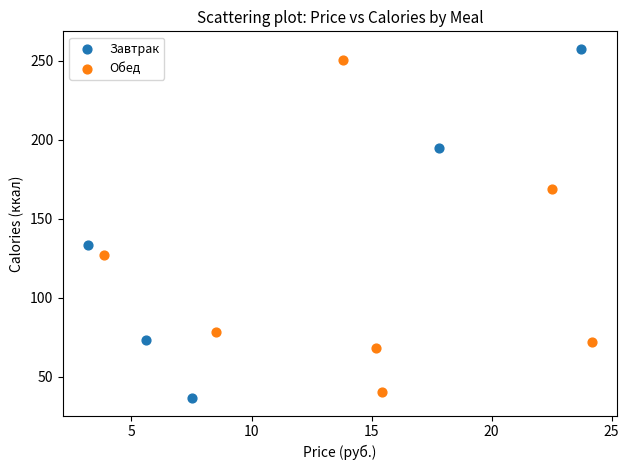

Which series reaches the minimum Y coordinate?

Завтрак